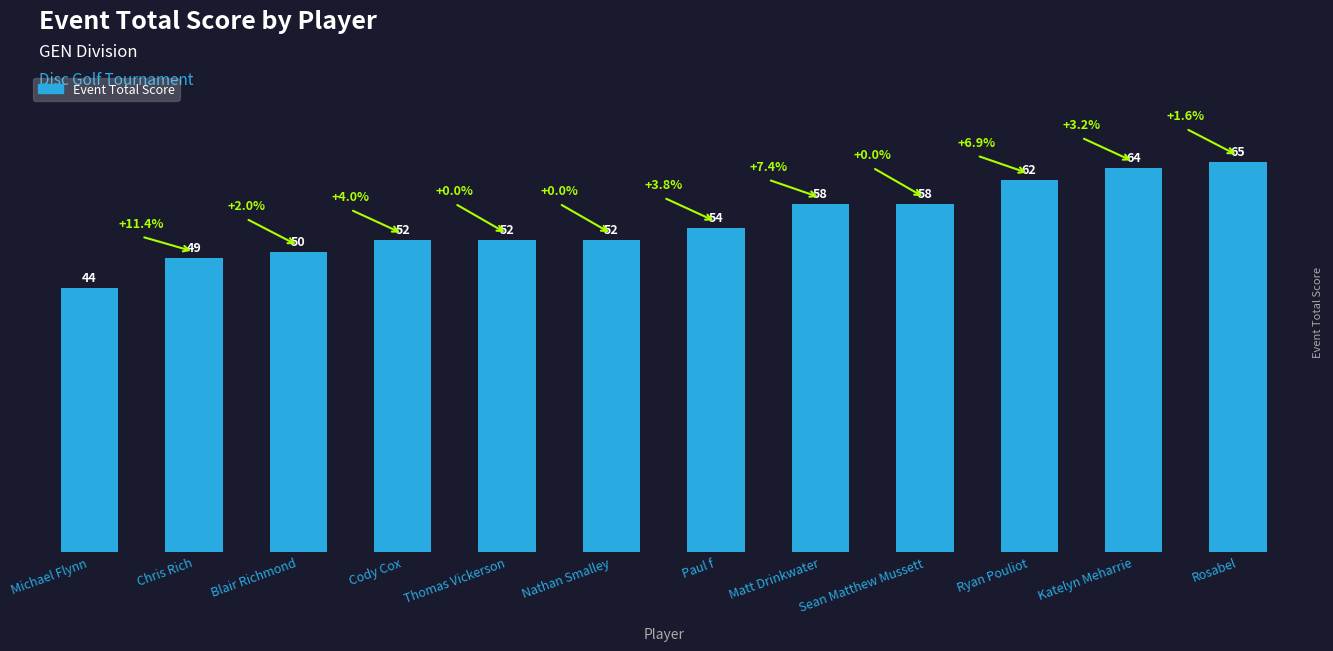

The value at Sean Matthew Mussett is 94. True or false?

False